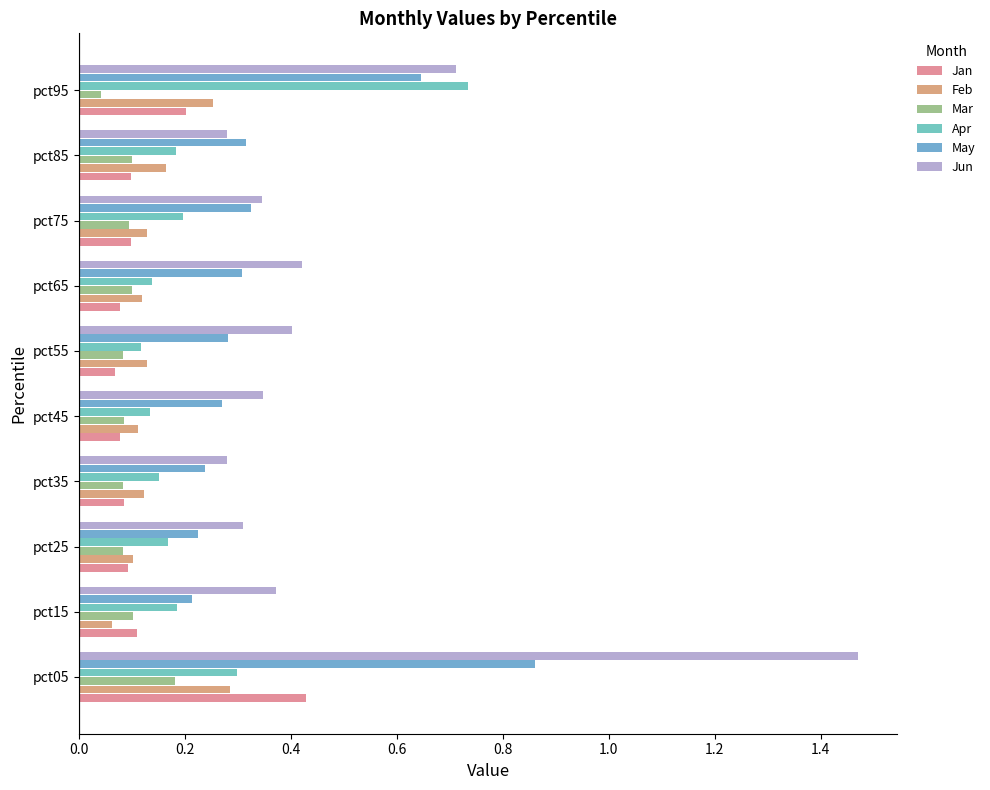

Which series has the largest total across all categories?

Jun